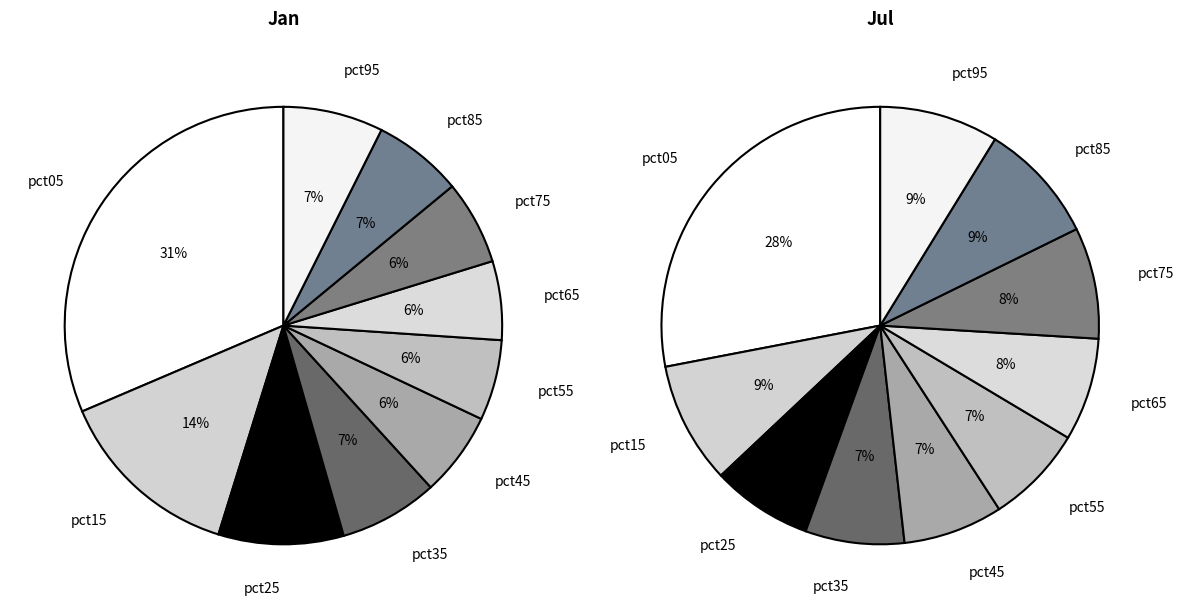

Is it true that 7 is 8% of the pie?

True